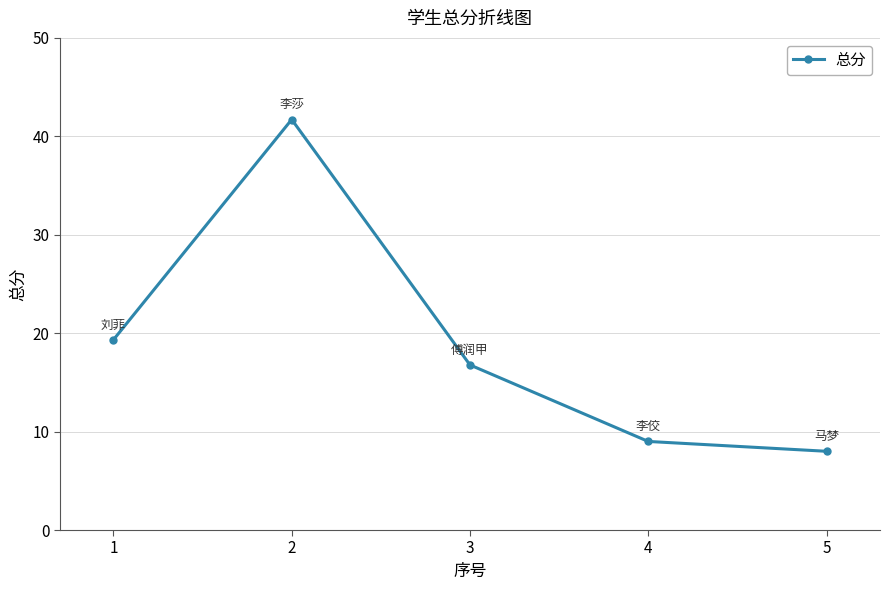

What is the minimum value shown in the chart?

8.0